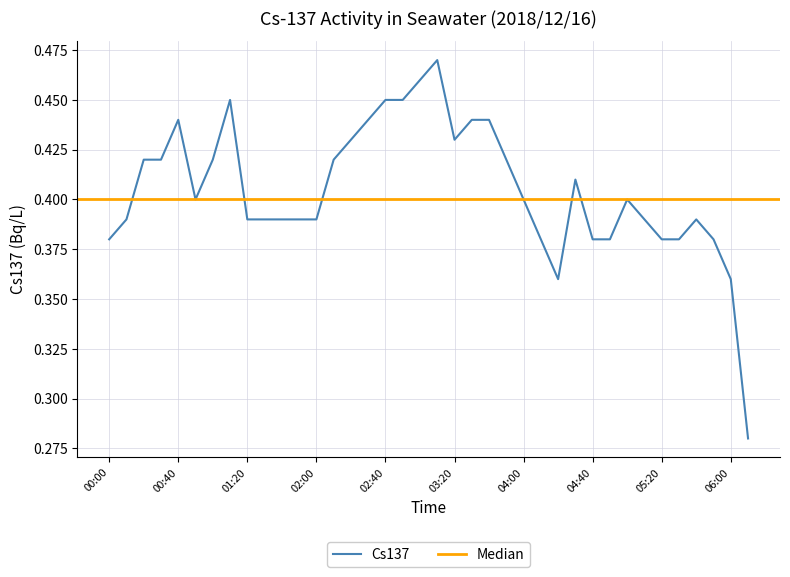

Rank the categories by value from highest to lowest.

03:10, 03:00, 01:10, 02:40, 02:50, 00:40, 02:30, 03:30, 03:40, 02:20, 03:20, 00:20, 00:30, 01:00, 02:10, 03:50, 04:30, 00:50, 04:00, 05:00, 00:10, 01:20, 01:30, 01:40, 01:50, 02:00, 05:10, 05:40, 00:00, 04:10, 04:40, 04:50, 05:20, 05:30, 05:50, 04:20, 06:00, 06:10